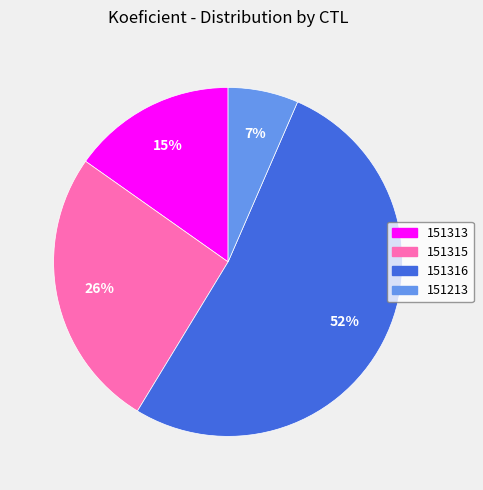

How many slices are in this pie chart?

4